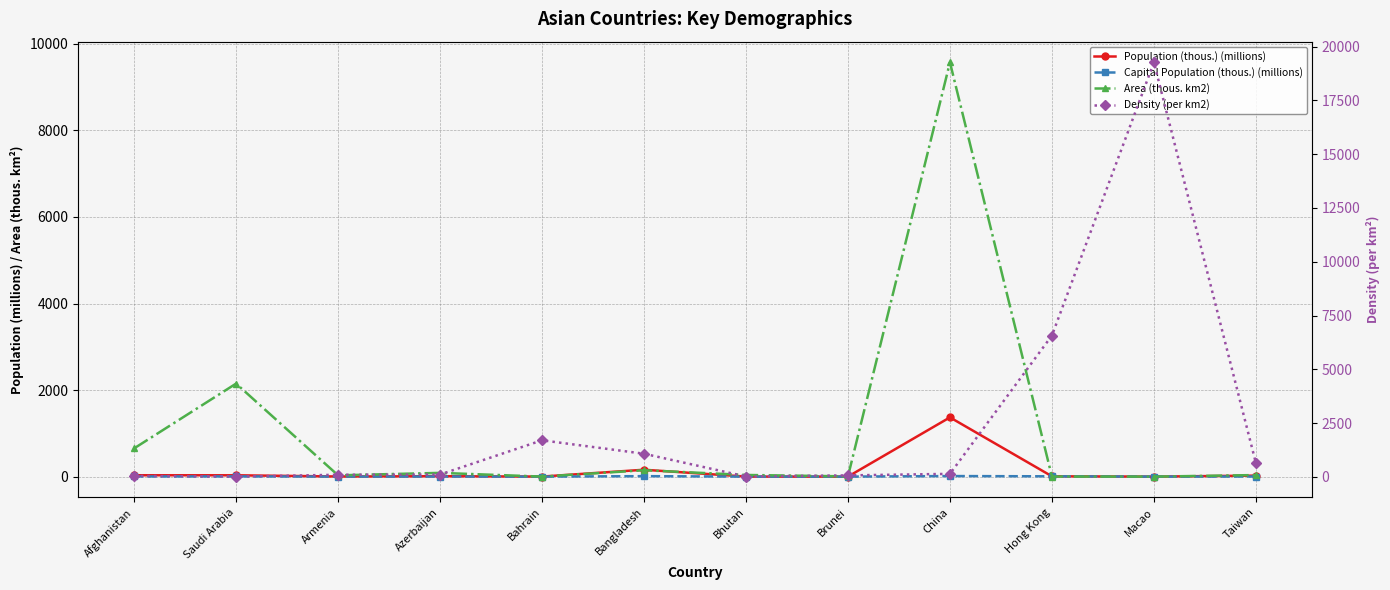

Does the chart display data point markers on the line(s)?

Yes